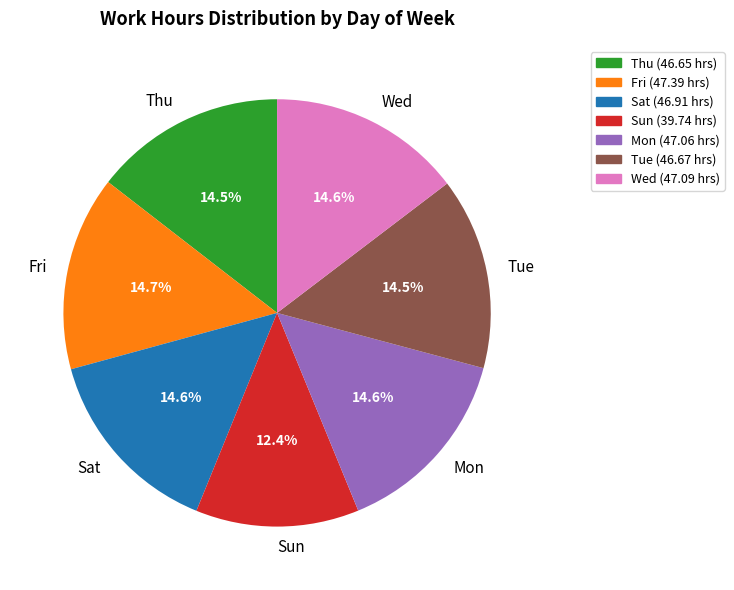

What is the ratio of the value at Sun to the value at Mon?

0.8